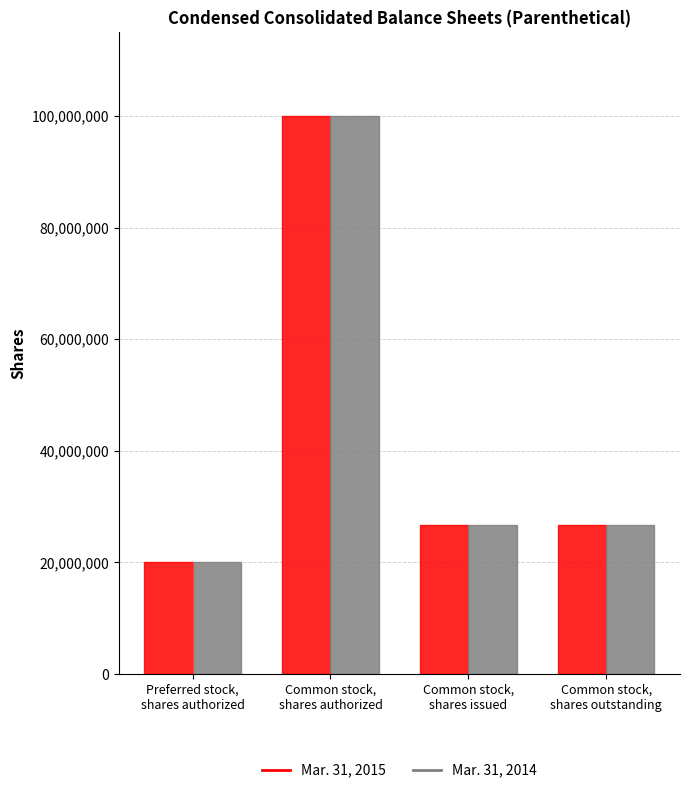

Reading left to right, extract all data points from this chart.

Mar. 31, 2015: 20000000	100000000	26768756	26768756
Mar. 31, 2014: 20000000	100000000	26768756	26768756